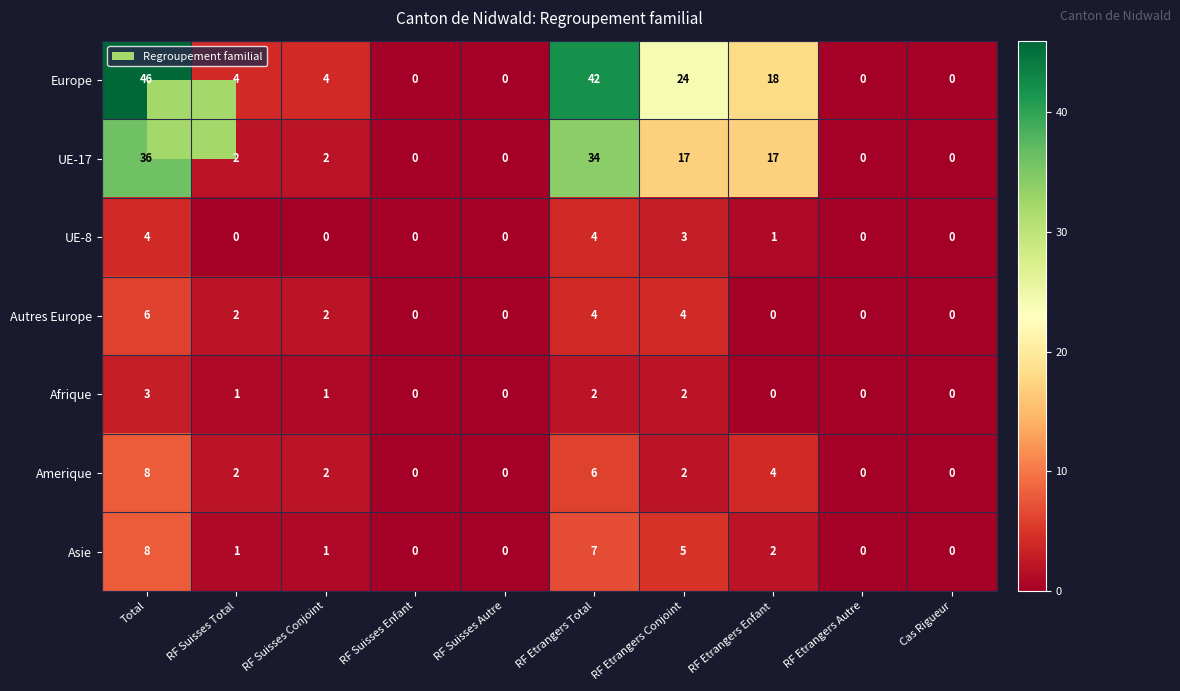

What is the difference between the maximum and minimum values in the Amerique series?

8